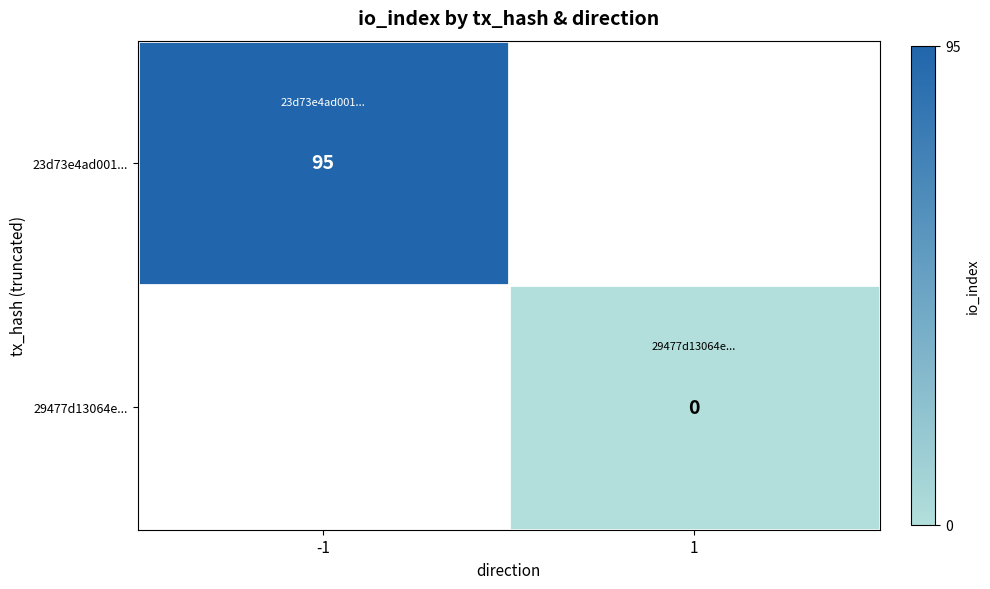

At 1, list the series in order from largest to smallest.

23d73e4ad001..., 29477d13064e...